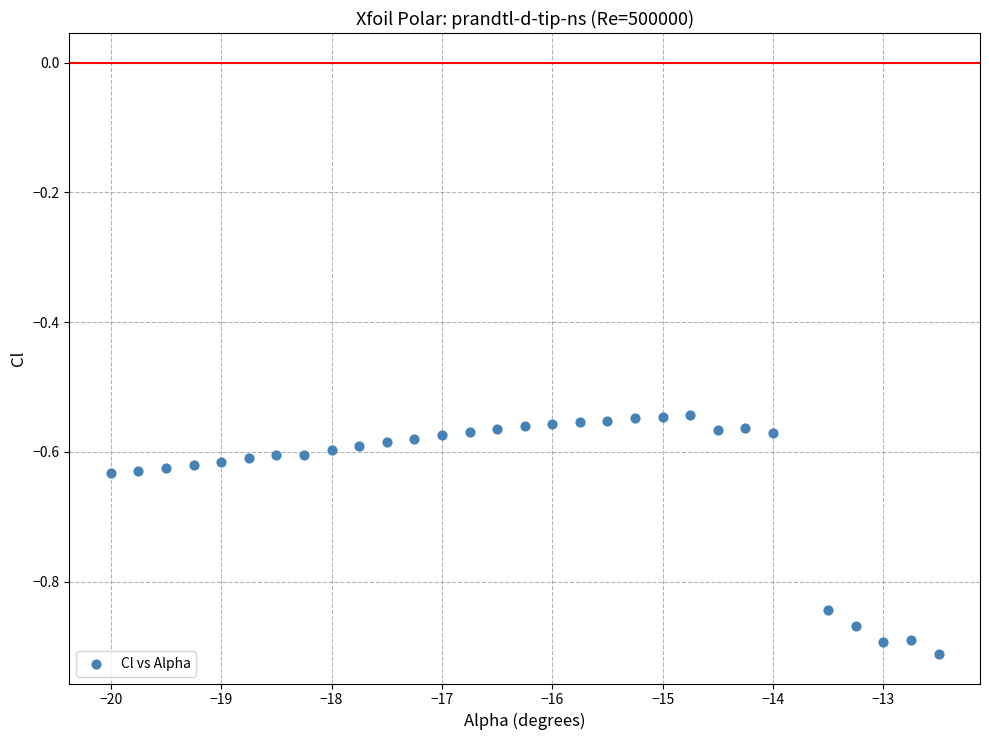

What is the range of Y values (max minus min)?

0.4